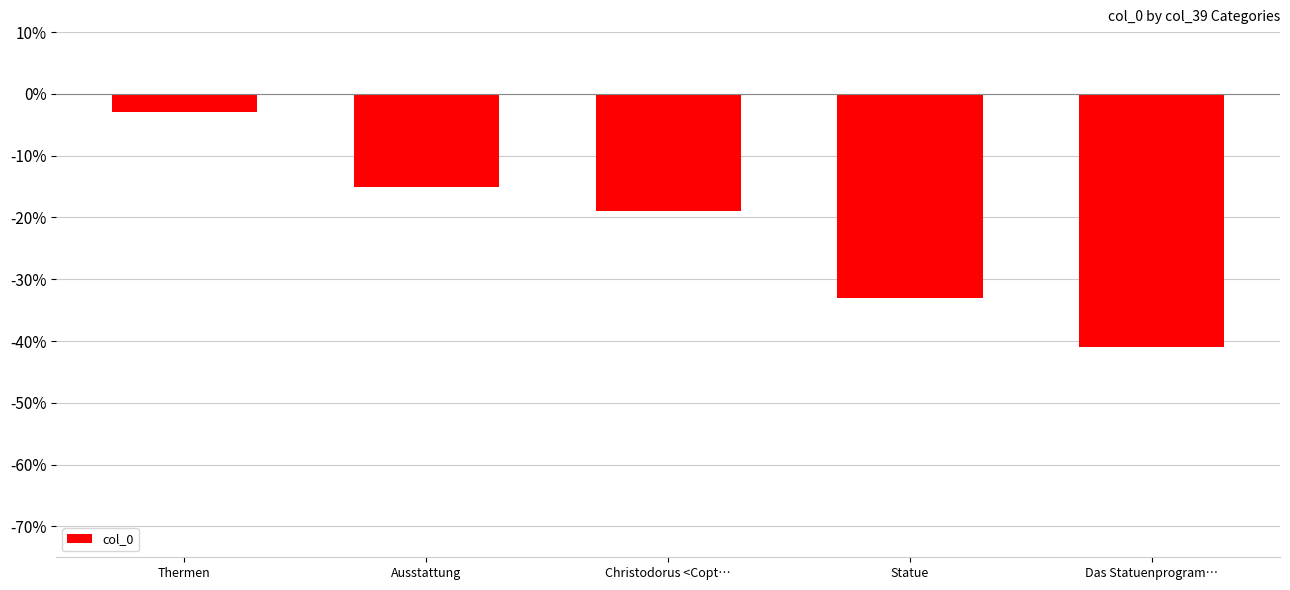

Which label corresponds to the largest value in the chart?

Thermen